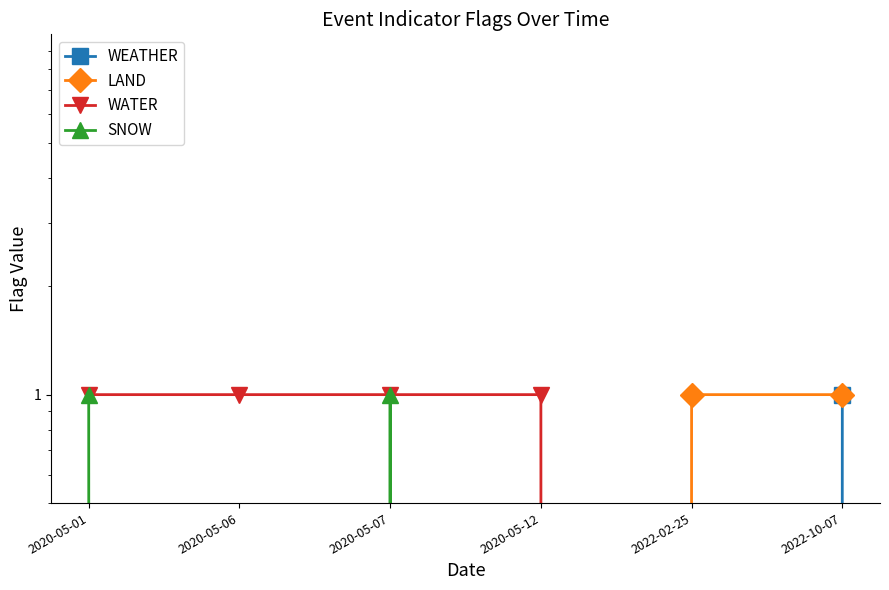

Between 2020-05-12 and 2022-10-07, which is larger?

2022-10-07